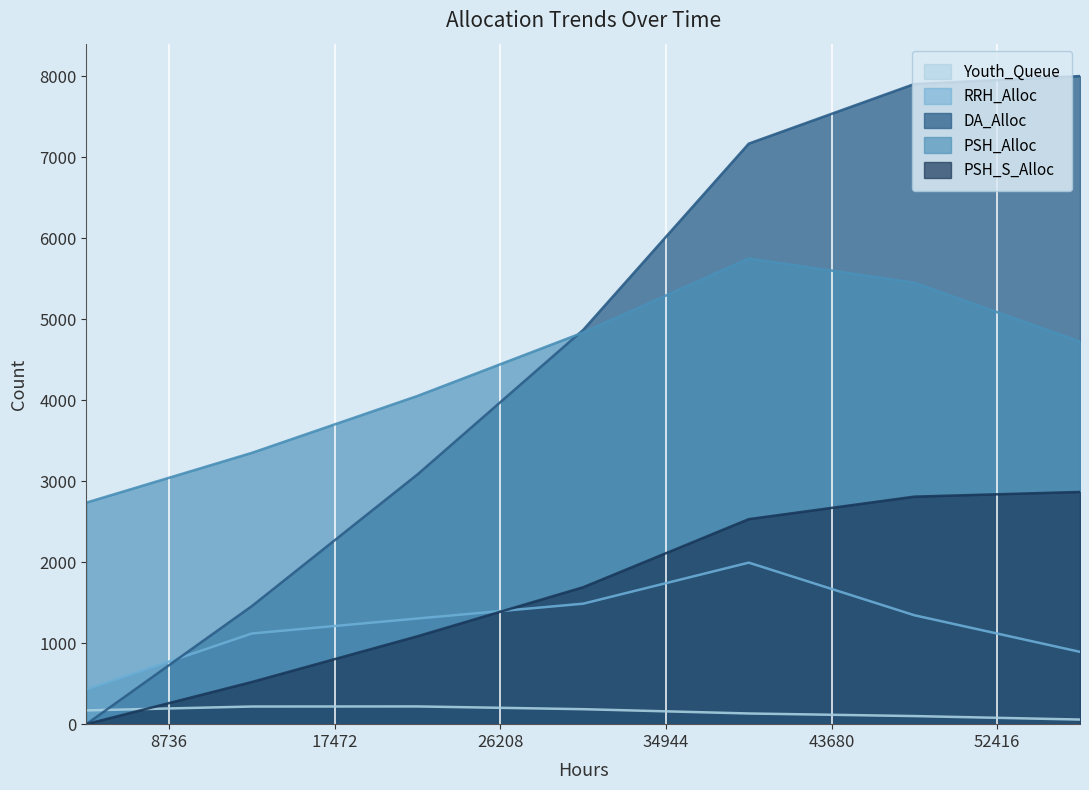

Which series has the largest range (max minus min)?

DA_Alloc